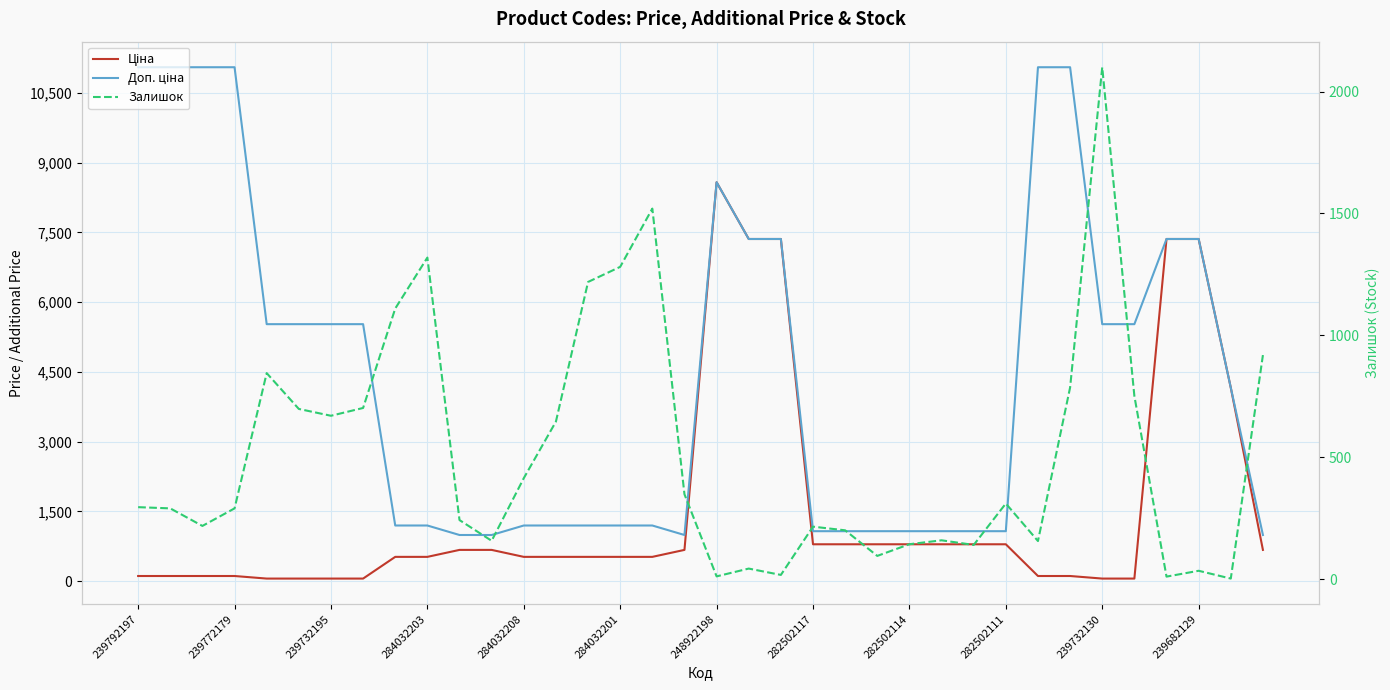

Which series ends up on top after the final intersection of Залишок and Ціна?

Залишок